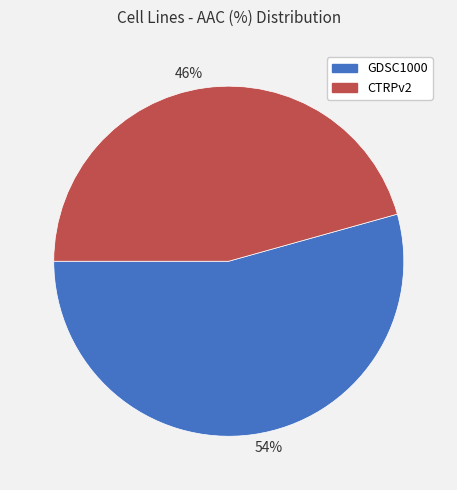

Is there any slice that represents more than half of the pie?

Yes